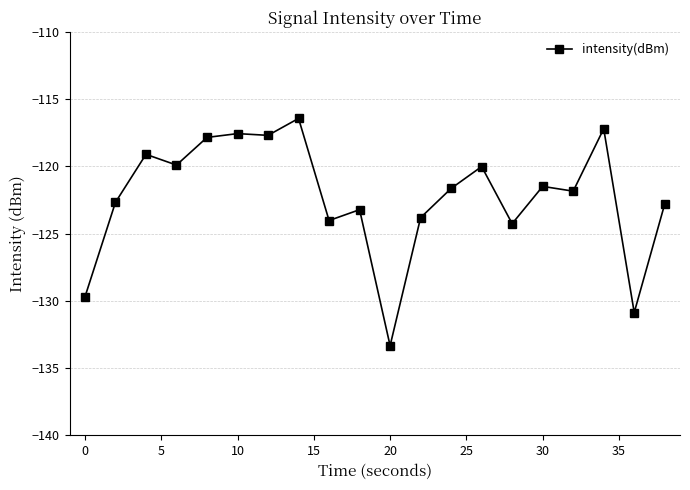

What is the minimum value shown in the chart?

-133.3